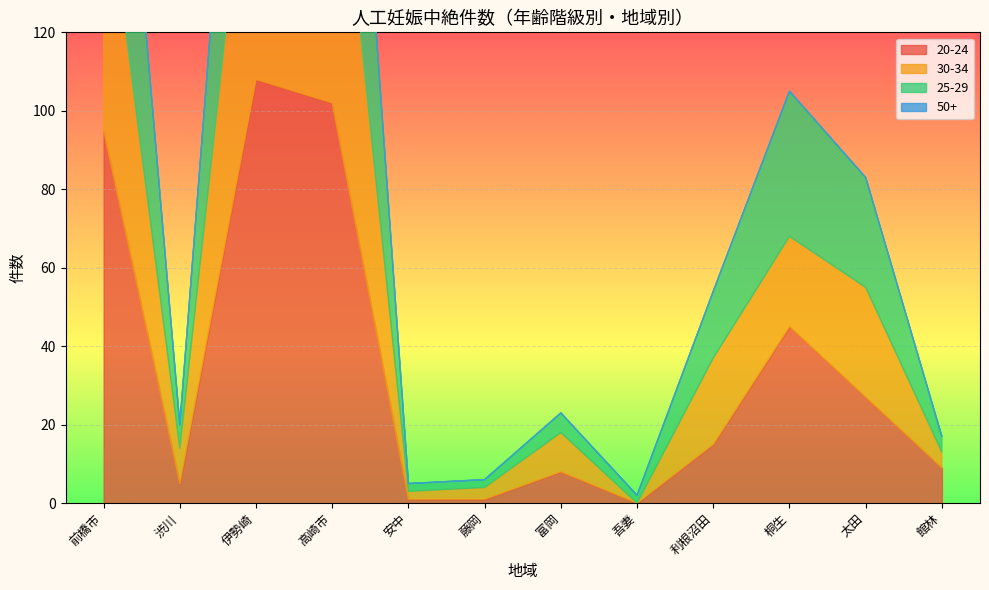

What is the difference between the maximum and second lowest values in the 30-34 series?

85